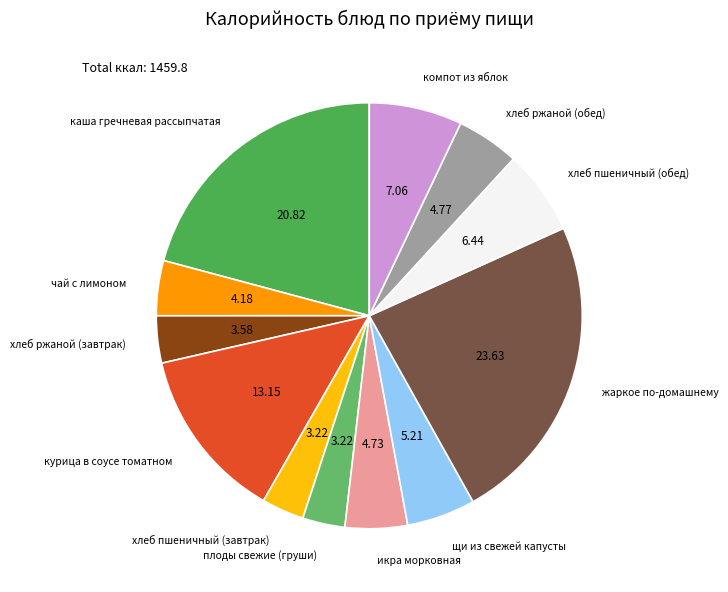

Is хлеб пшеничный (завтрак) the majority of the pie?

No